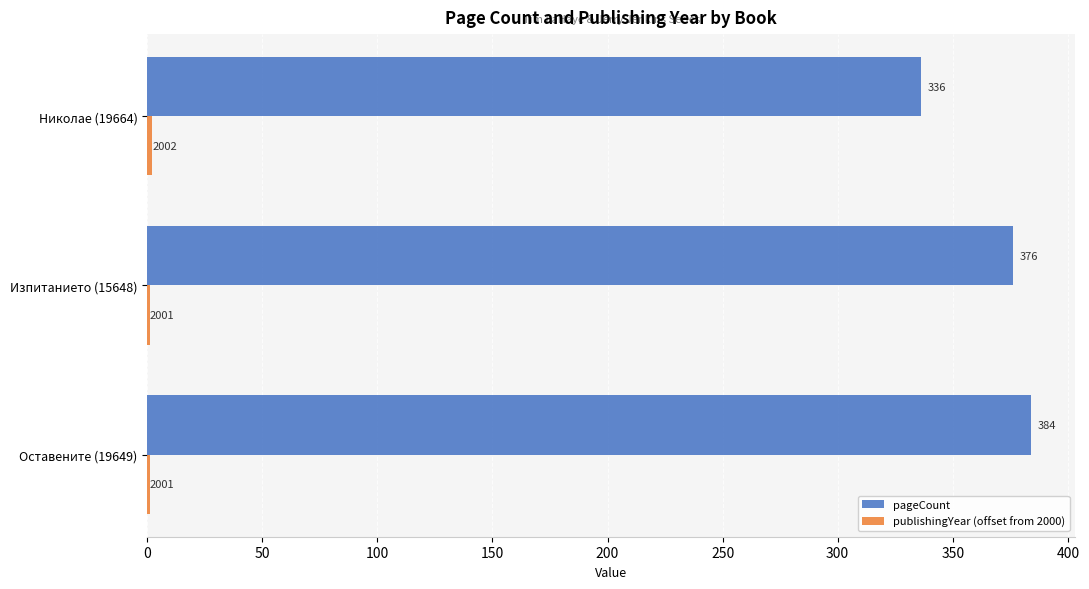

Between Изпитанието (15648) and Николае (19664), which series saw the biggest shift?

pageCount